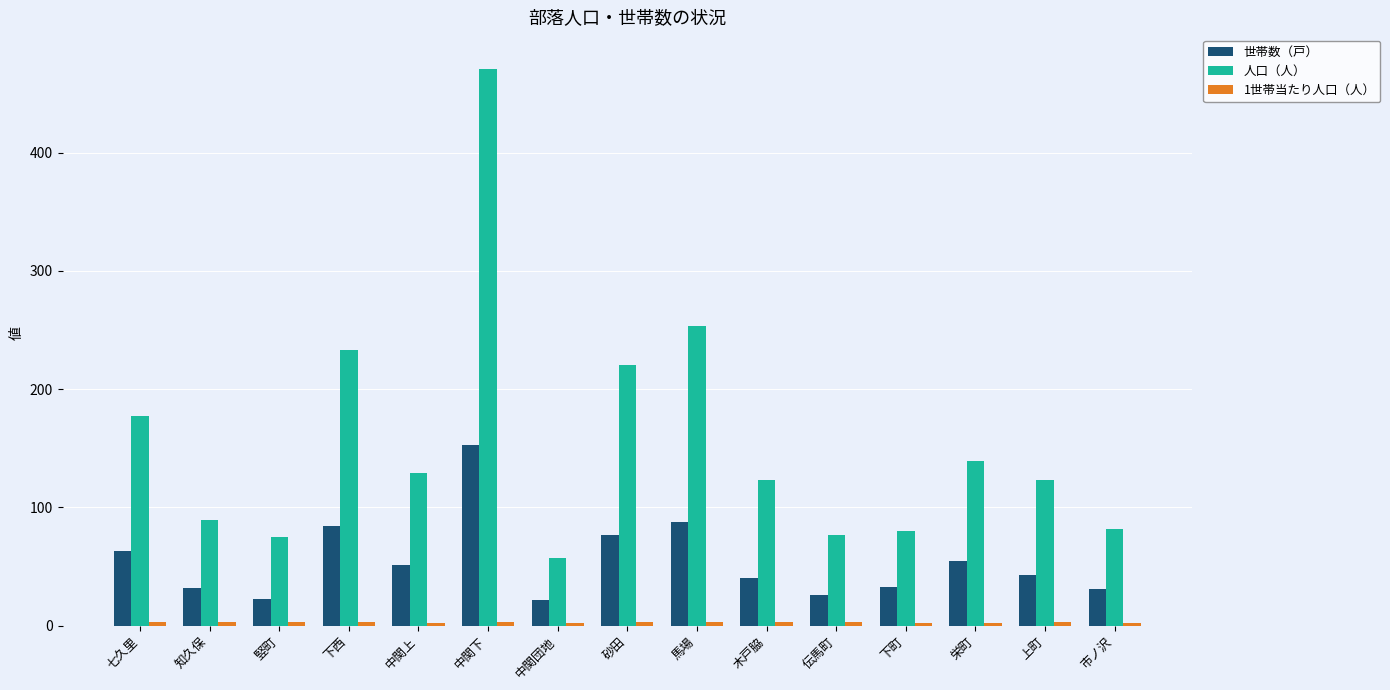

Which category has the lowest value in the 人口（人） series?

中関団地